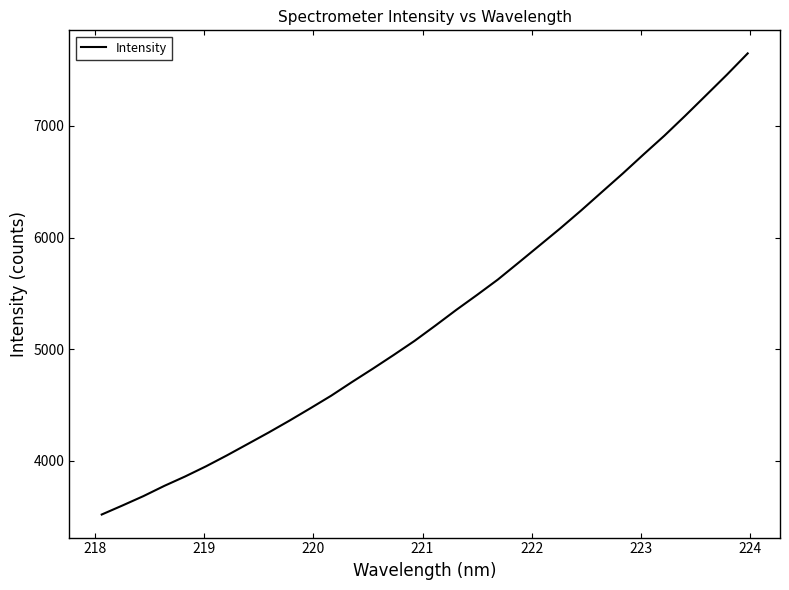

What is the maximum value shown in the chart?

7648.9